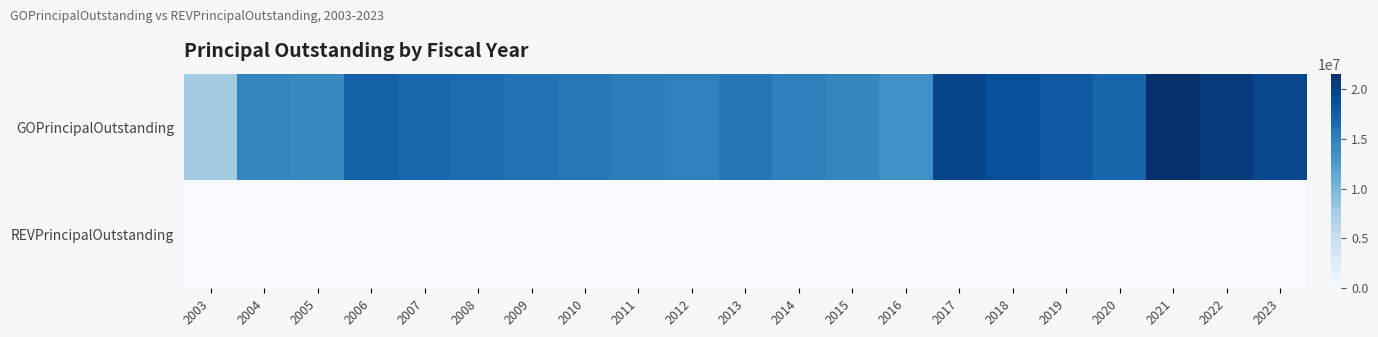

Rank the series by their maximum value, from highest to lowest.

GOPrincipalOutstanding, REVPrincipalOutstanding